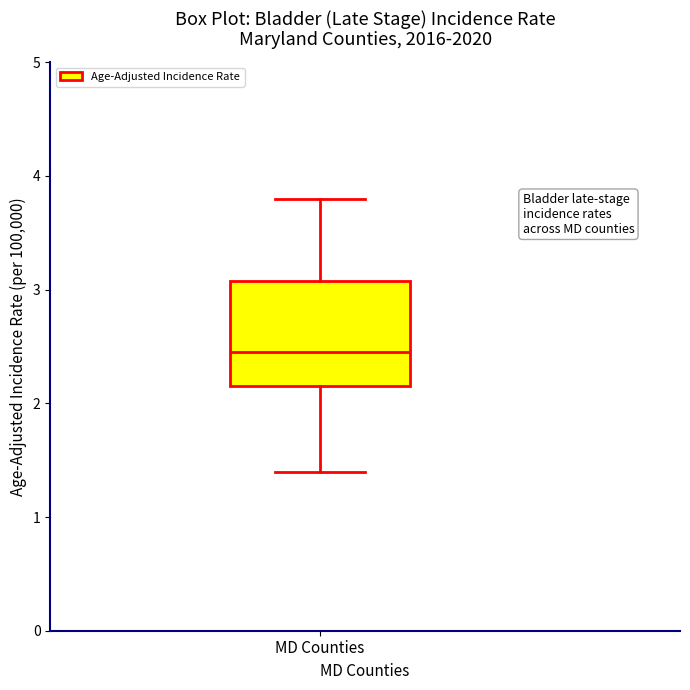

Transcribe this box plot: give where the median line is, the range the box spans, and where the two whiskers end, as read against the y-axis. The values are not printed on the chart, so give them approximately, as read against the axis.

median 2.5, box 2.2 to 3.1, whiskers 1.4 to 3.8